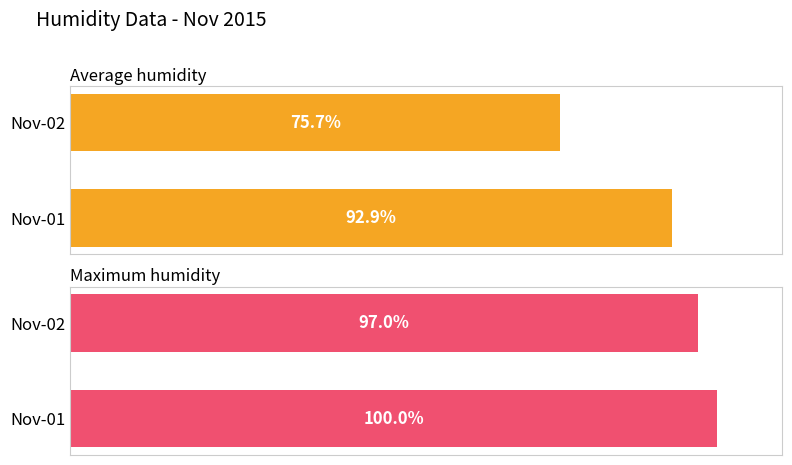

The value of Maximum humidity at Nov-01 is 43.0. True or false?

False